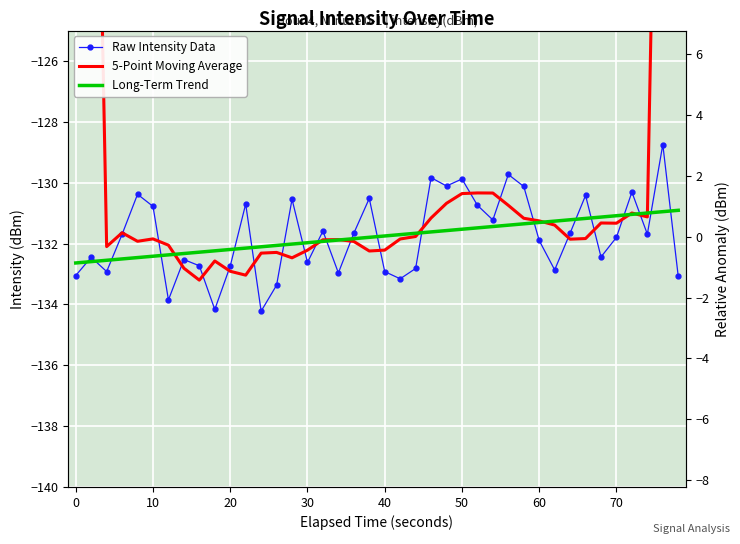

True or false: 5-Point Moving Average has a value of -67.3 at 11.

False